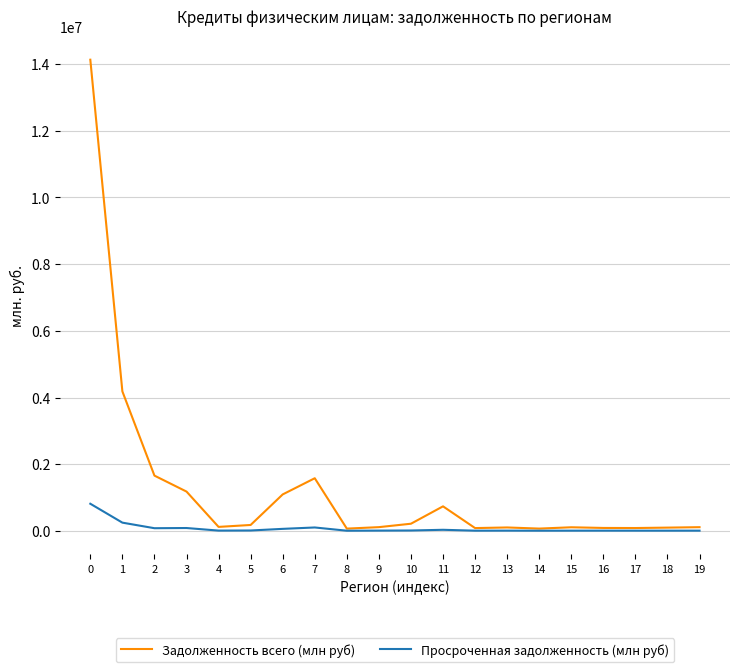

The value of Задолженность всего (млн руб) at 6 is 1092642. True or false?

True